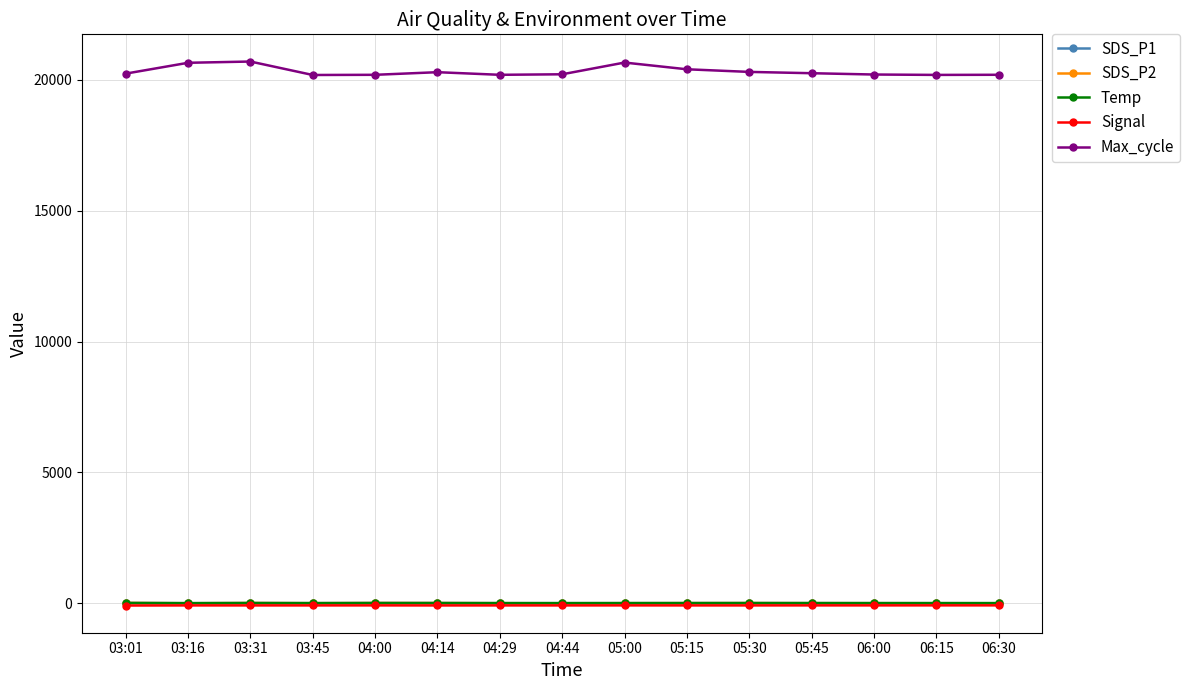

True or false: Max_cycle has more than 0 points higher than both neighbors.

True